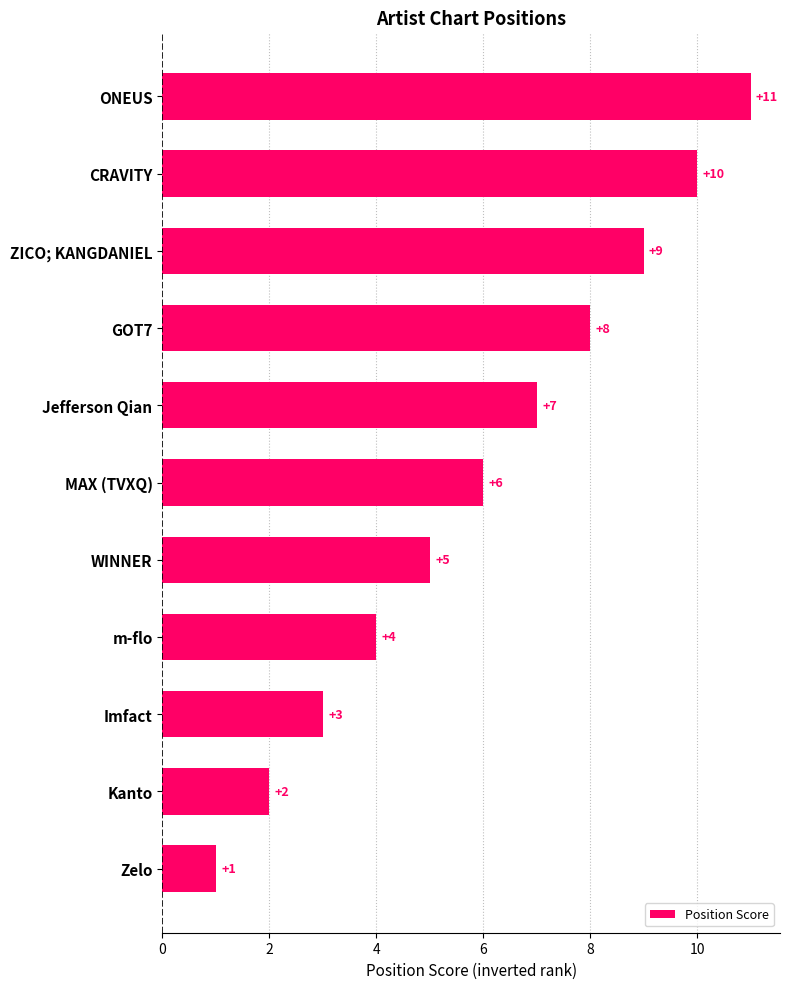

List the labels in order of value, largest first.

ONEUS, CRAVITY, ZICO; KANGDANIEL, GOT7, Jefferson Qian, MAX (TVXQ), WINNER, m-flo, Imfact, Kanto, Zelo